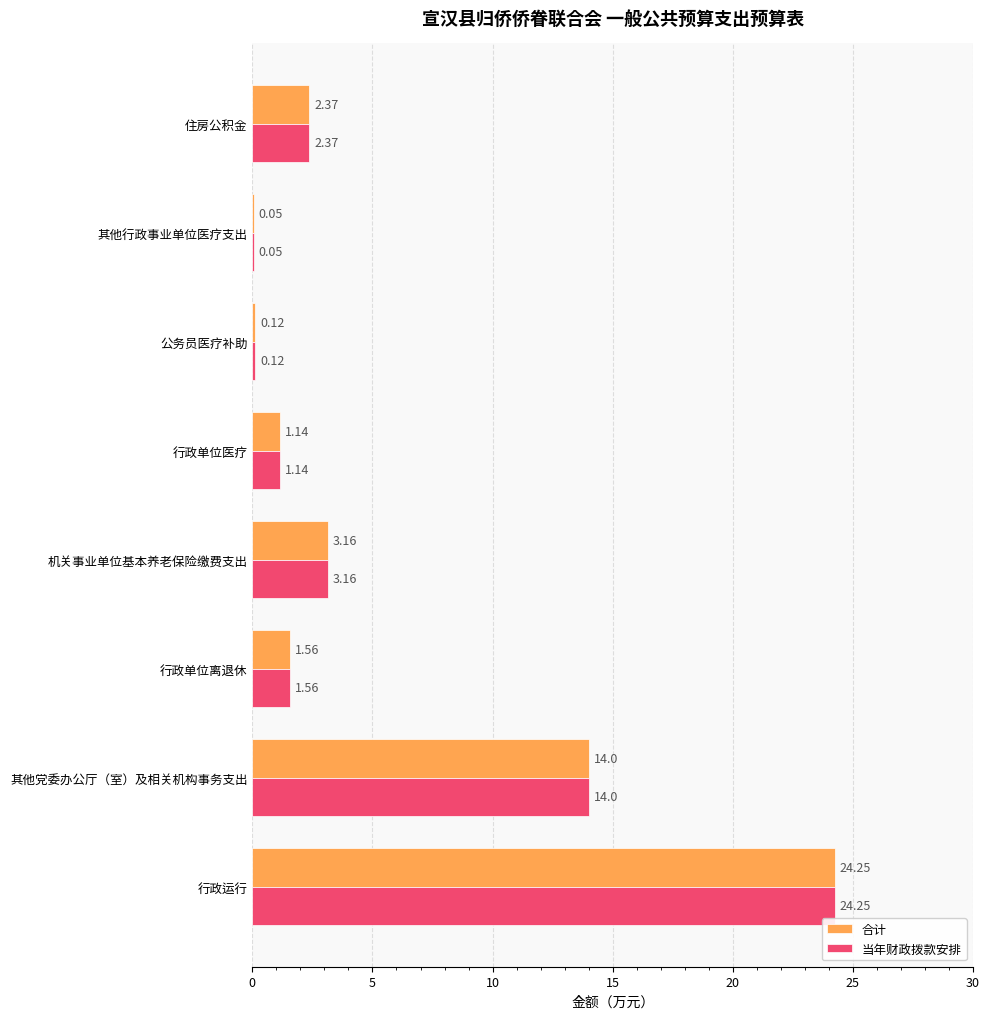

What is the average value of the 合计 series?

5.8